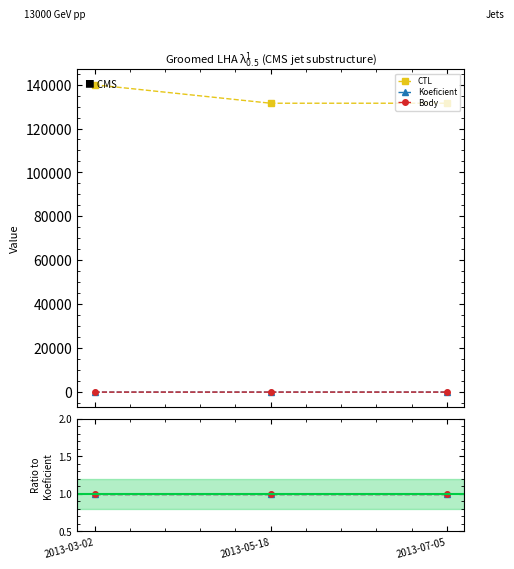

How many lines are shown in the chart?

3